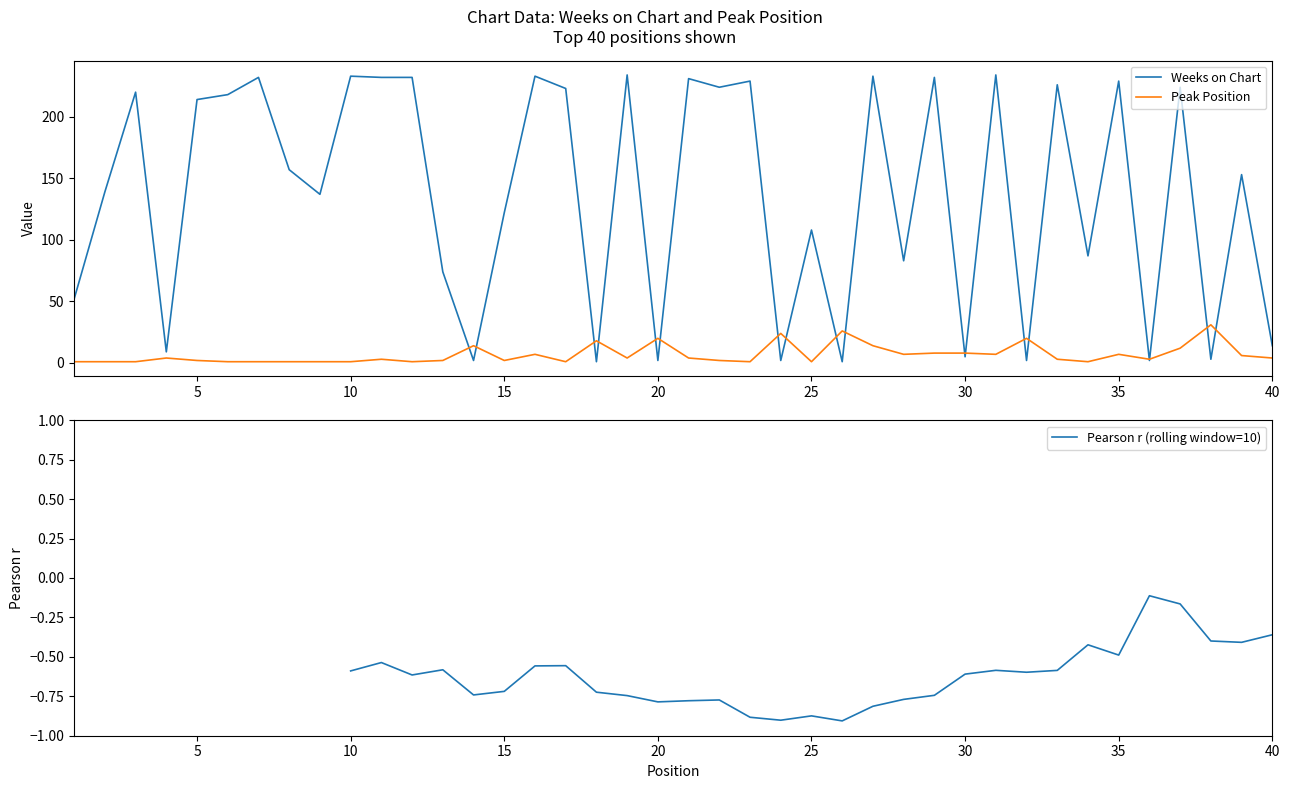

What is the total value across all series at 25?

109